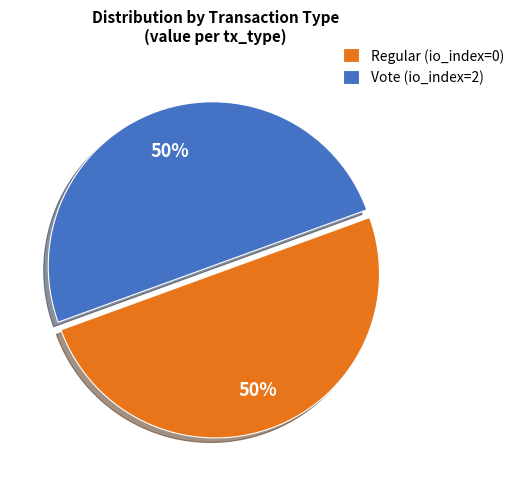

Count the number of slices in the pie.

2